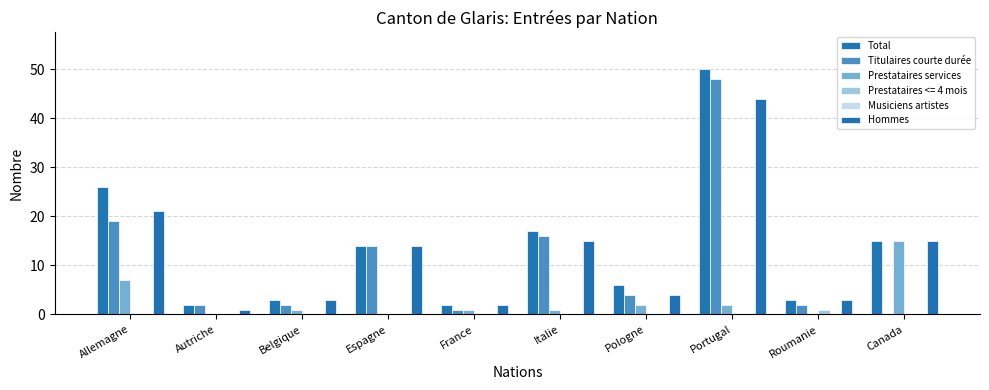

What value does the Total series have at Pologne, to the nearest 10?

10